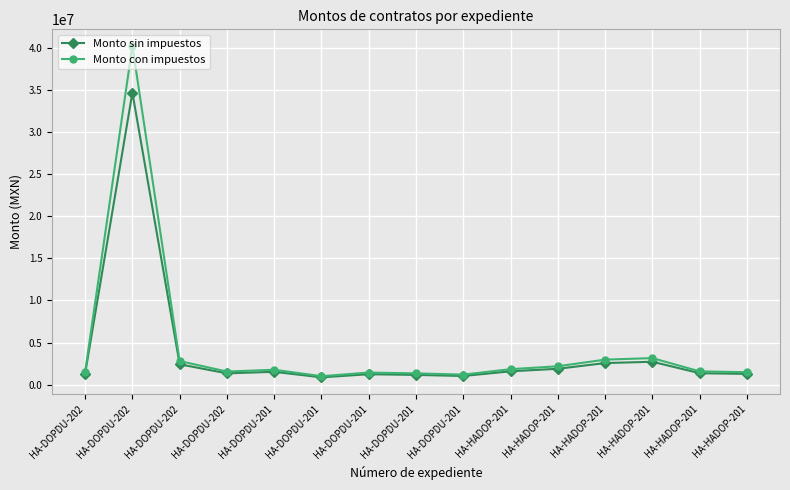

Does the chart have visible grid lines?

Yes